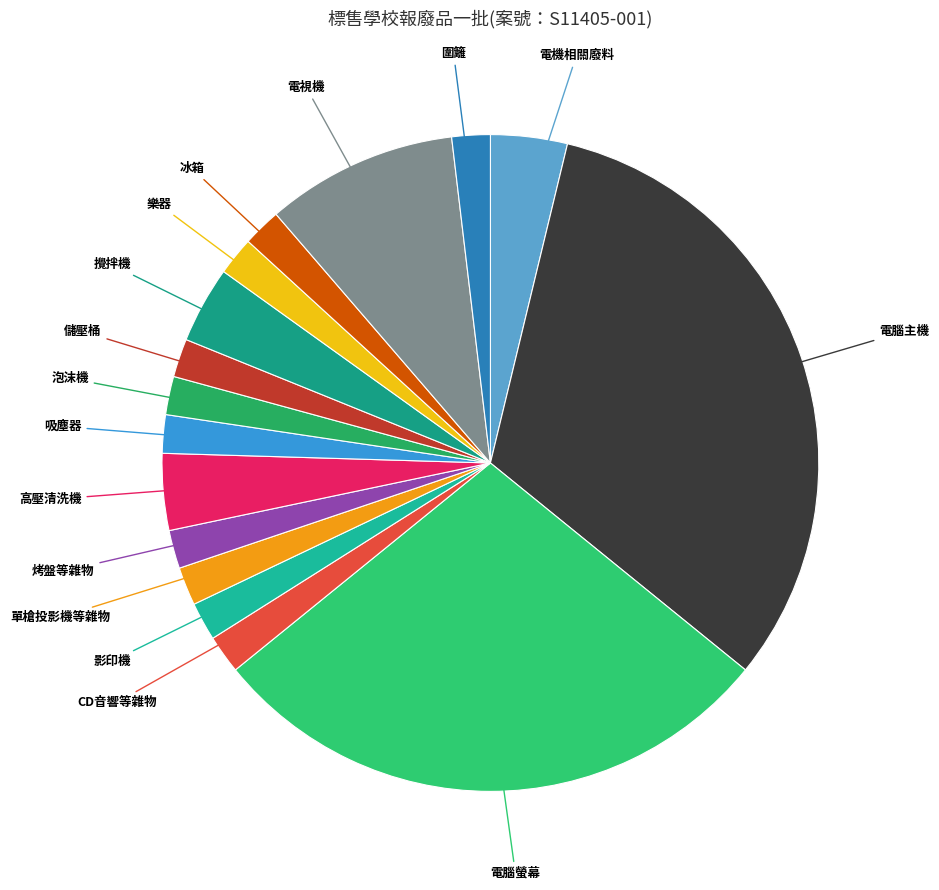

What is the ratio of the value at 攪拌機 to the value at 高壓清洗機?

1.0